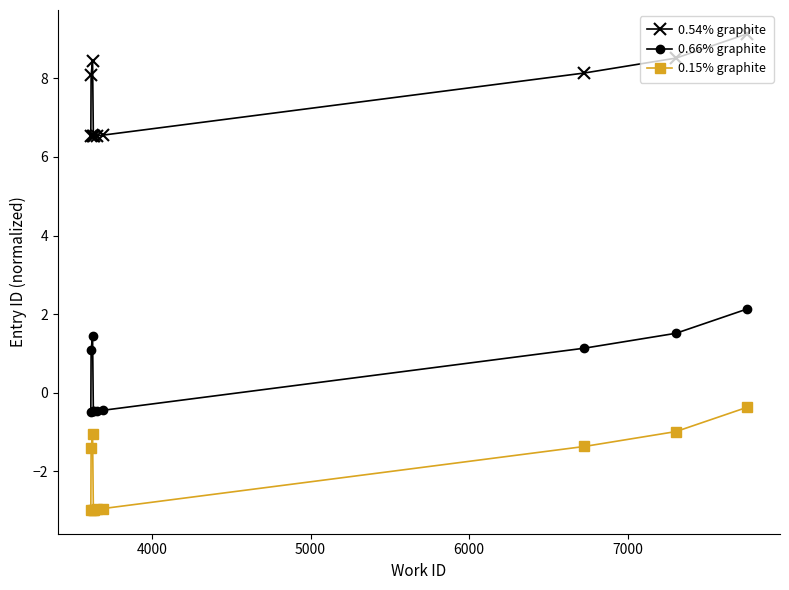

How many values in the 0.54% graphite series are below 8?

5